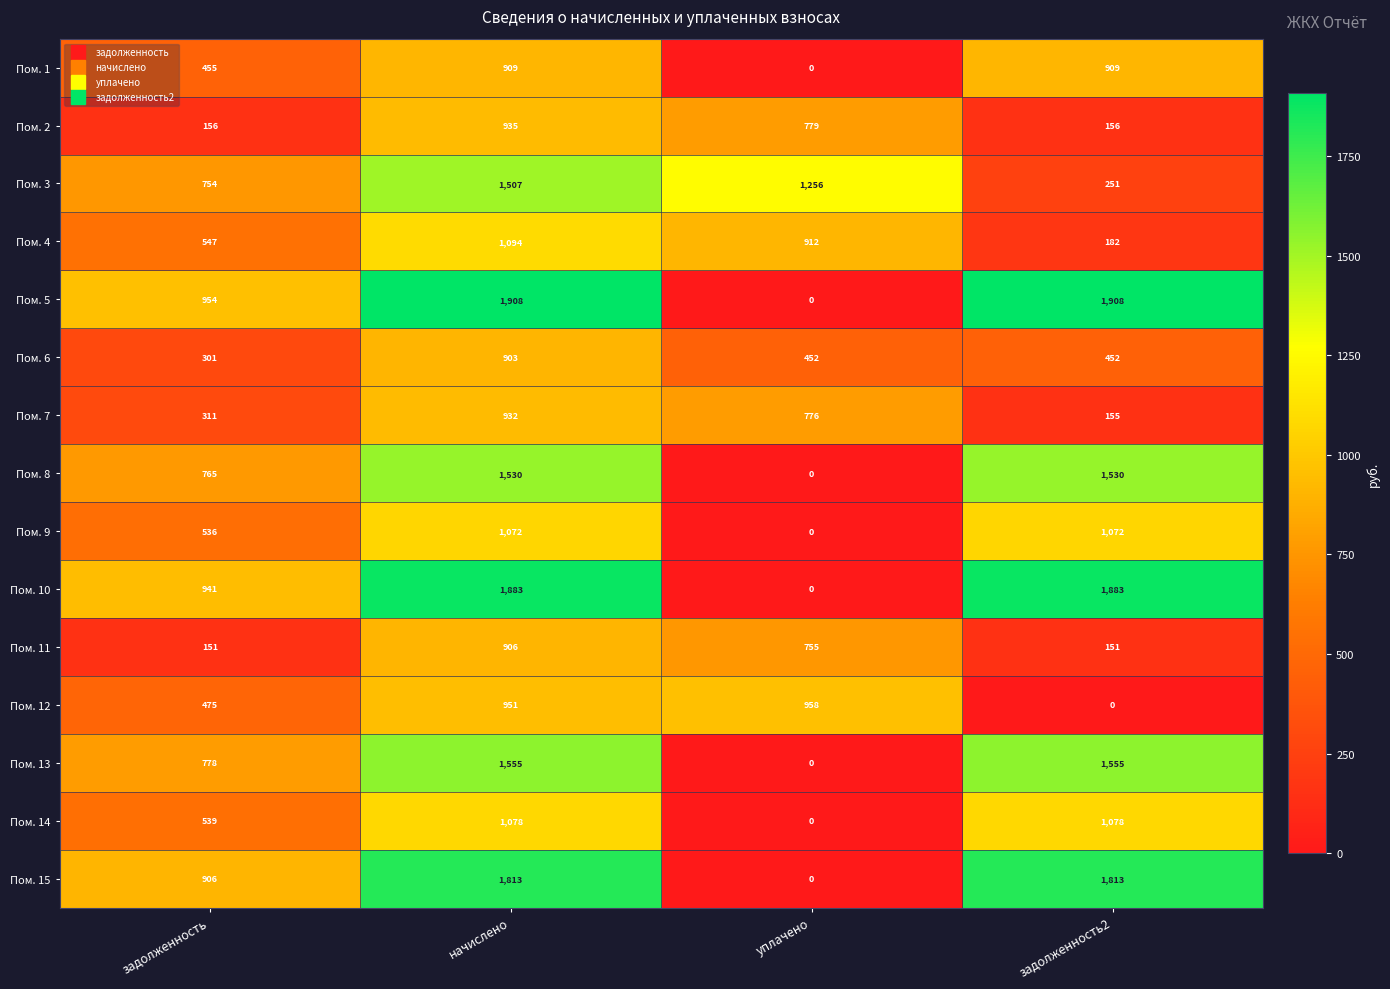

At how many categories does at least one series exceed 720?

4